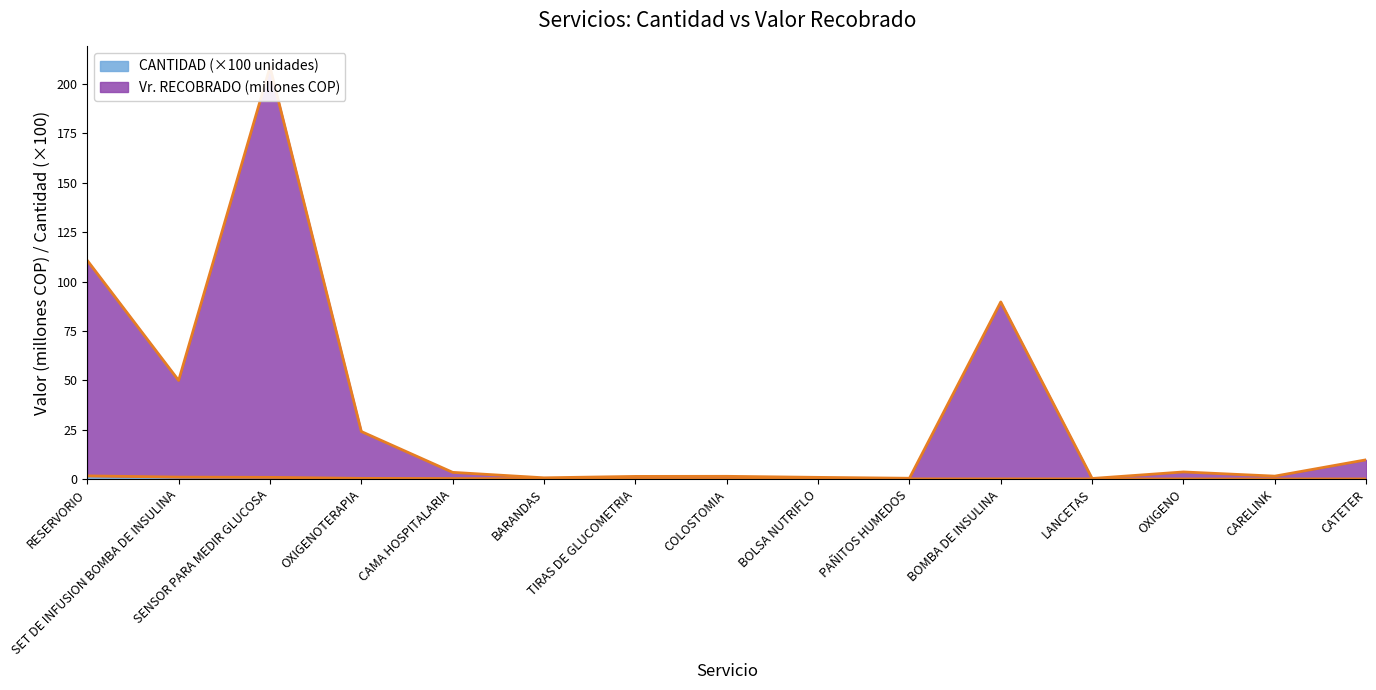

At which category is the sum across all series the highest?

SENSOR PARA MEDIR GLUCOSA